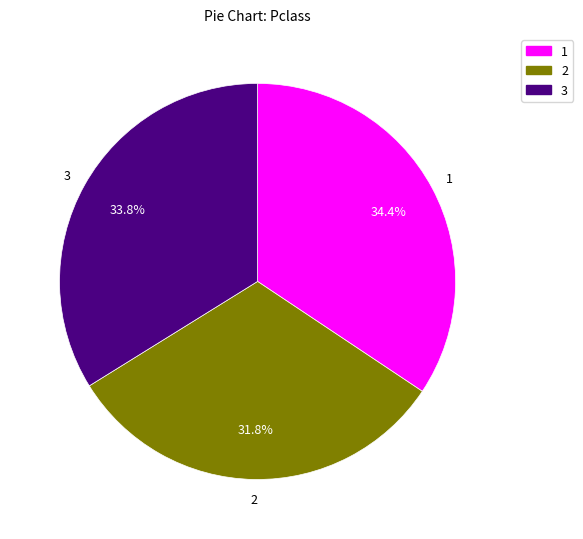

Is there any slice that represents more than half of the pie?

No